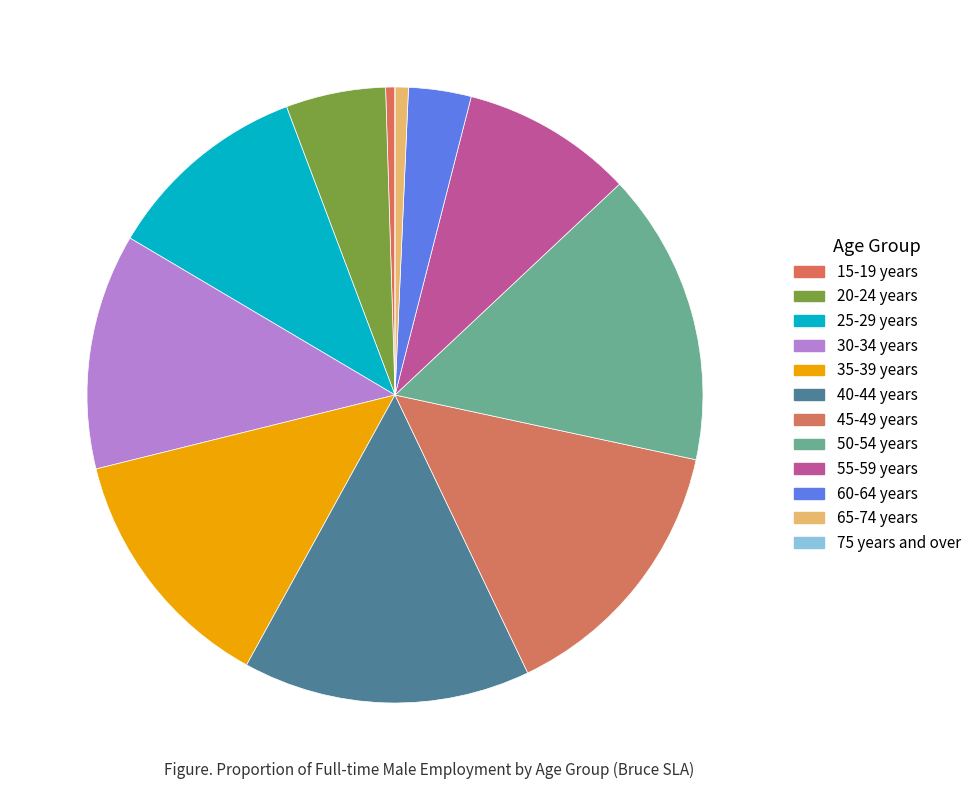

To the nearest percent, what is the difference between the 35-39 years and 20-24 years slice percentages?

8%